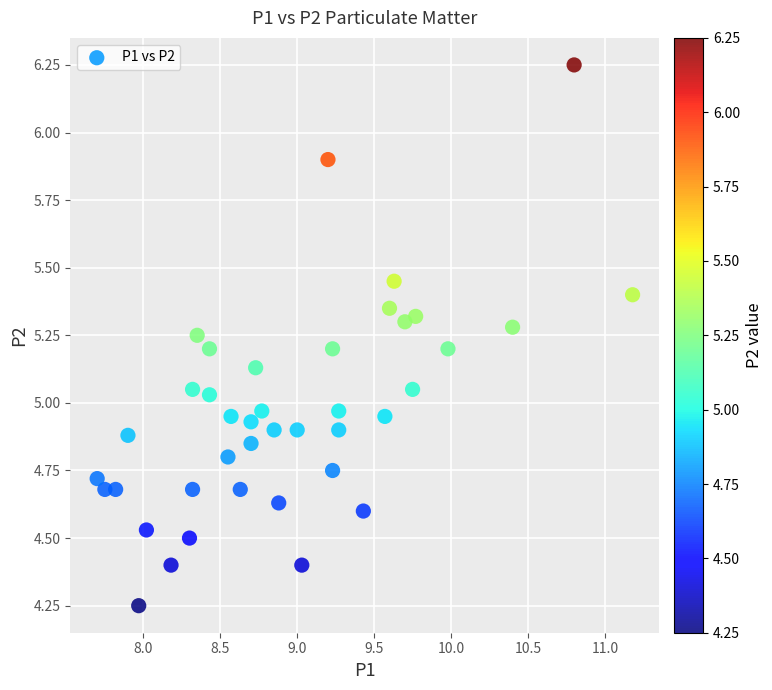

What is the range of Y values (max minus min)?

2.0